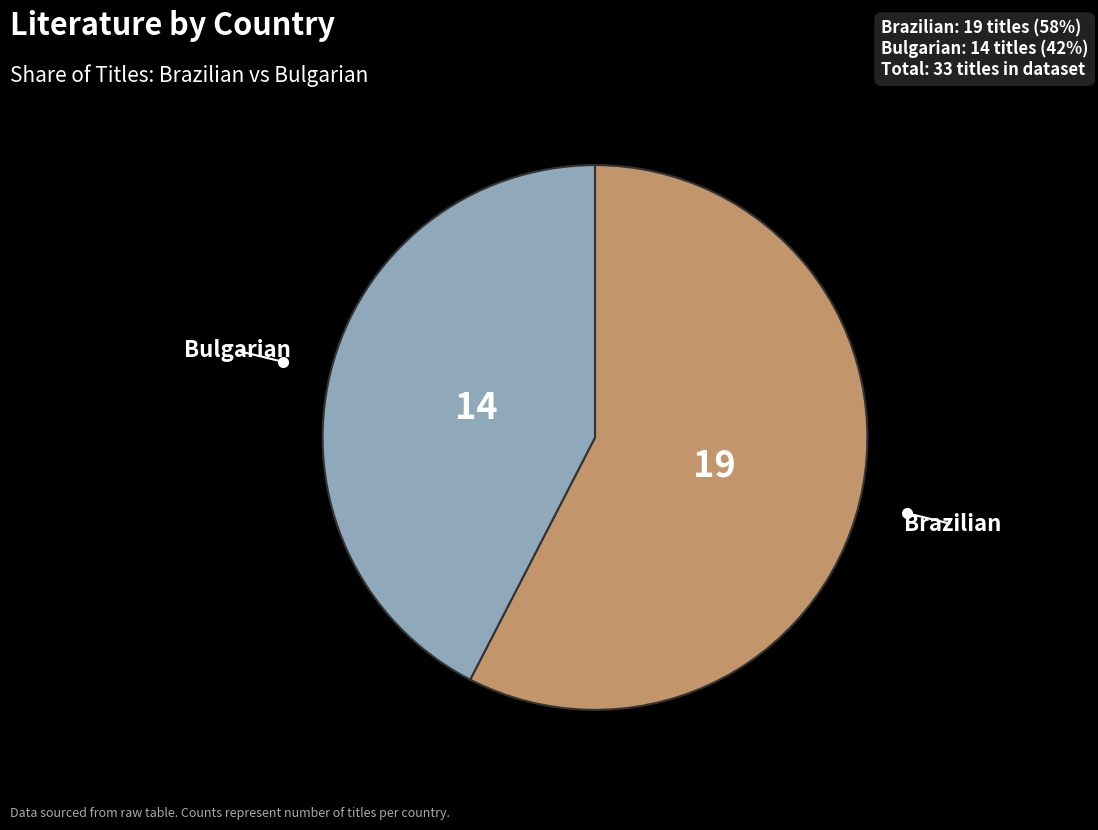

Is there any slice that represents more than half of the pie?

Yes